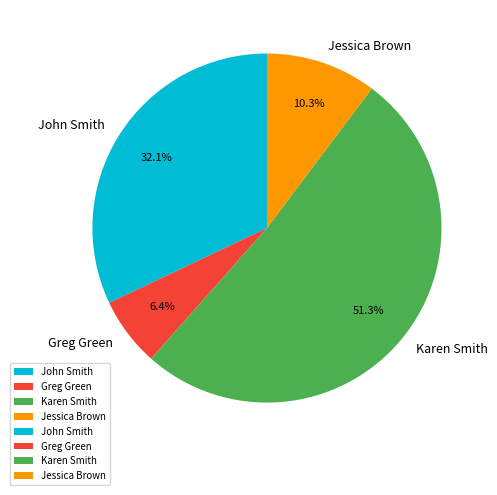

To the nearest percent, what percentage of the pie is Karen Smith?

51%